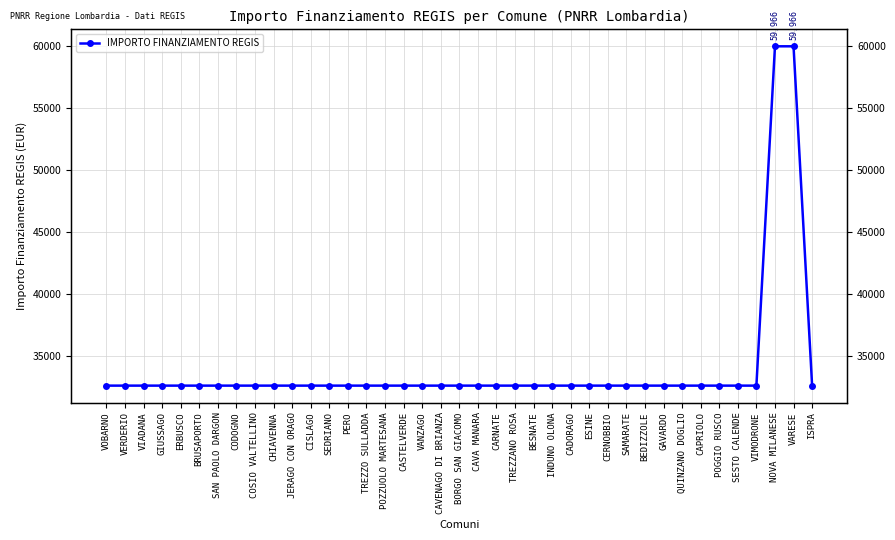

What is the difference between the maximum and minimum values?

27377